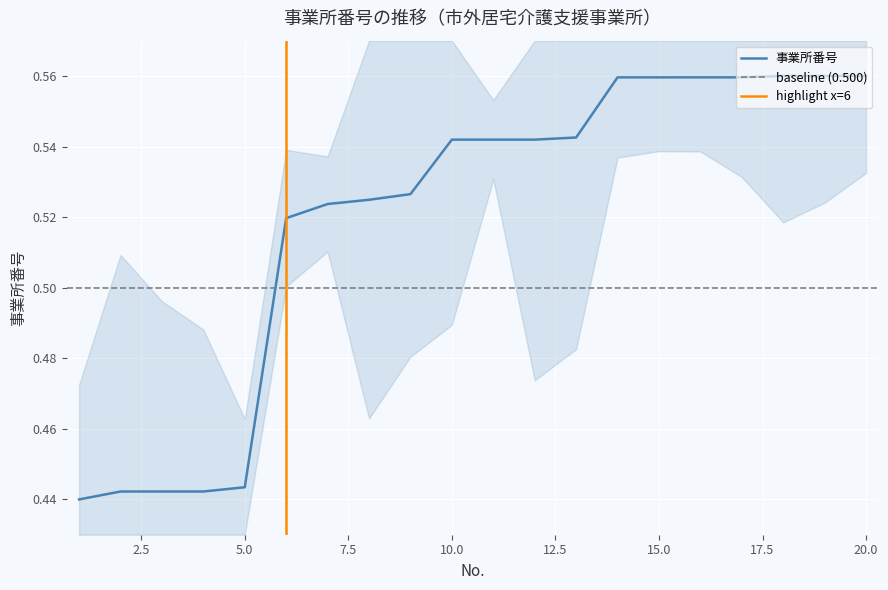

What is the difference between the maximum and minimum values?

0.1